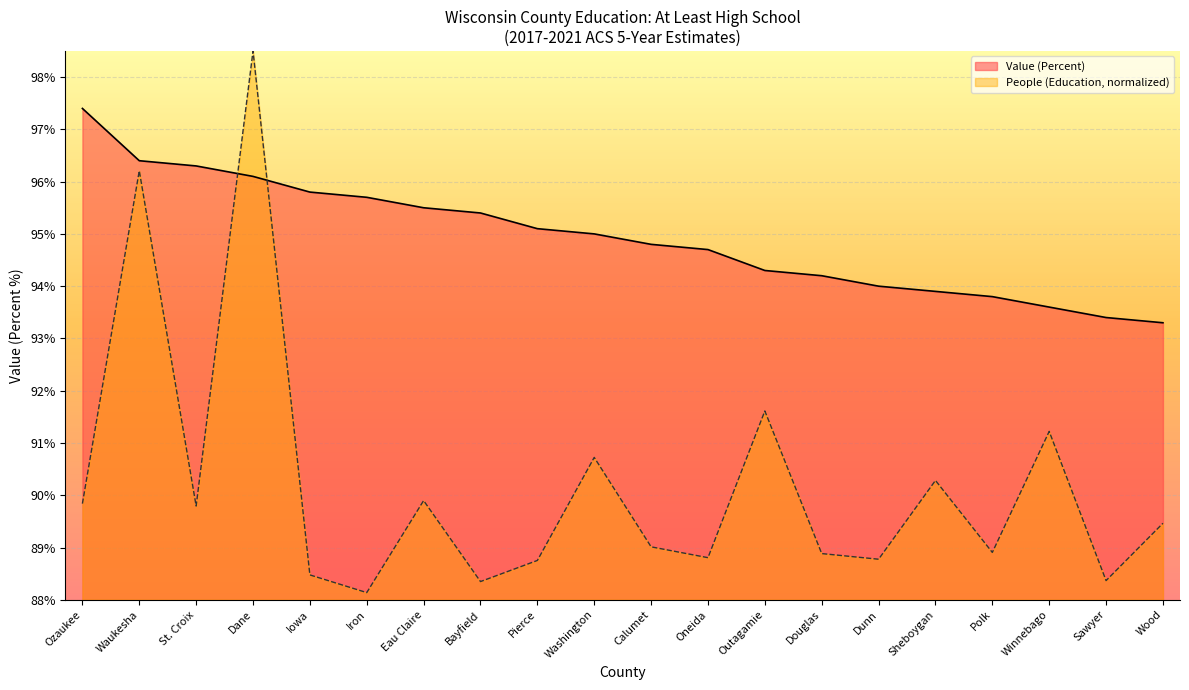

True or false: People (Education) has more than 2 points higher than both neighbors.

True